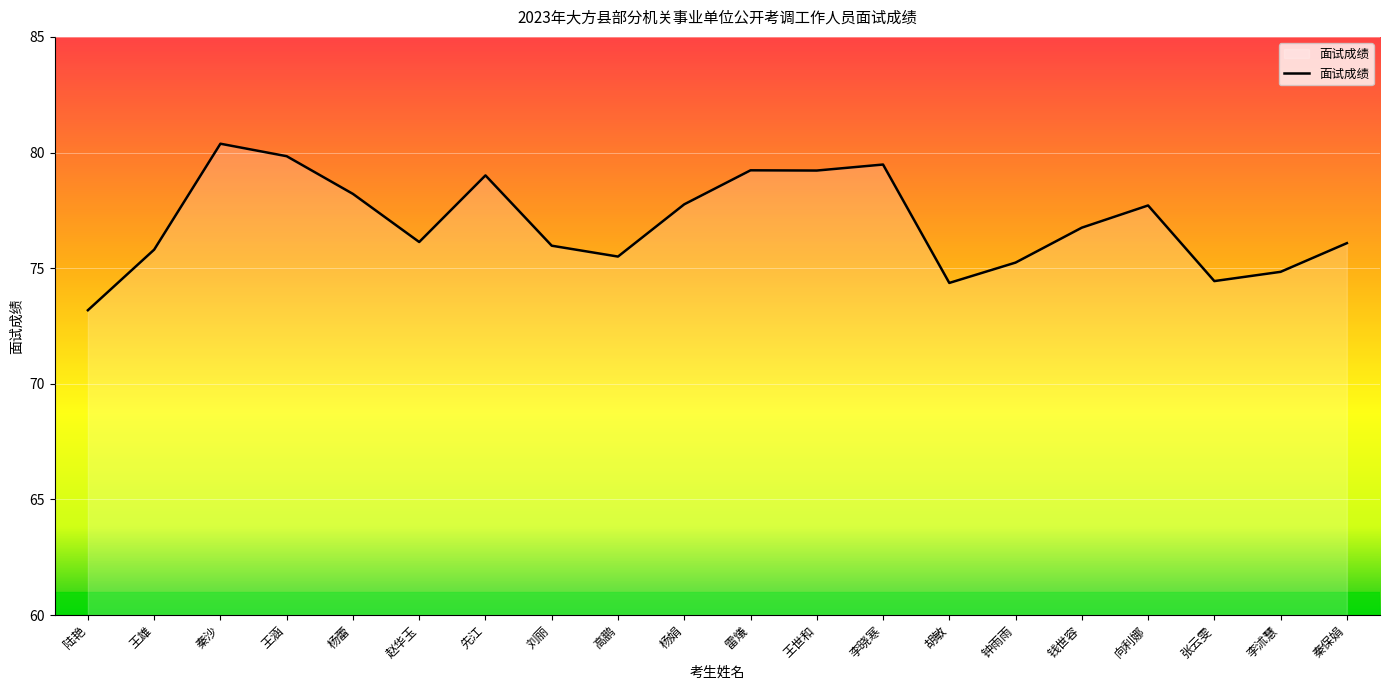

Read the value at 雷燨.

79.2